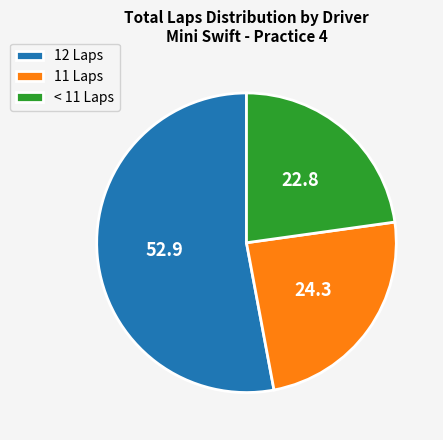

Do < 11 Laps and 11 Laps together represent more than half of the pie?

No